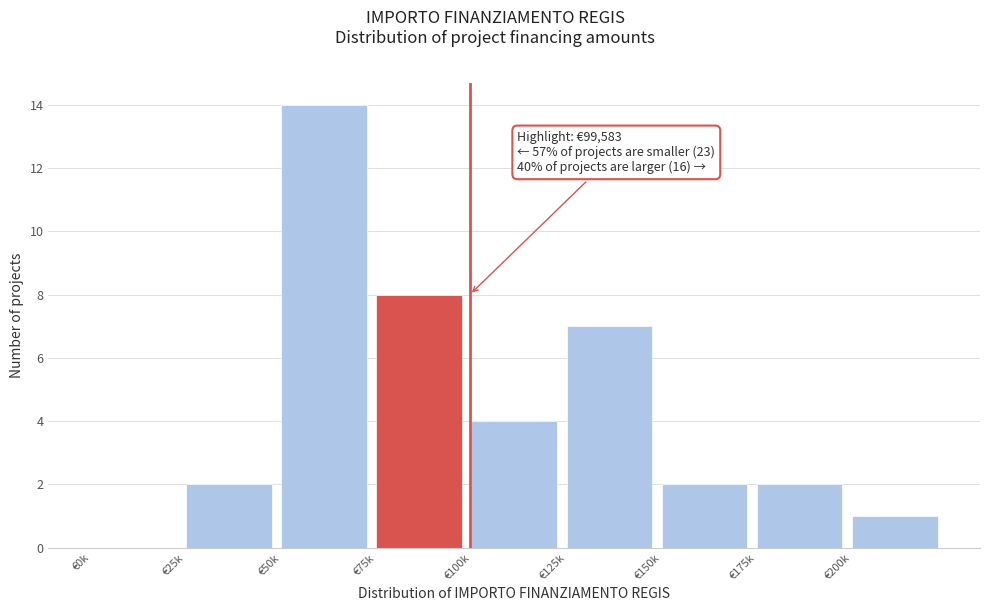

Reading left to right, transcribe all the data shown in this chart.

€0k=0	€25k=2	€50k=14	€75k=8	€100k=4	€125k=7	€150k=2	€175k=2	€200k=1